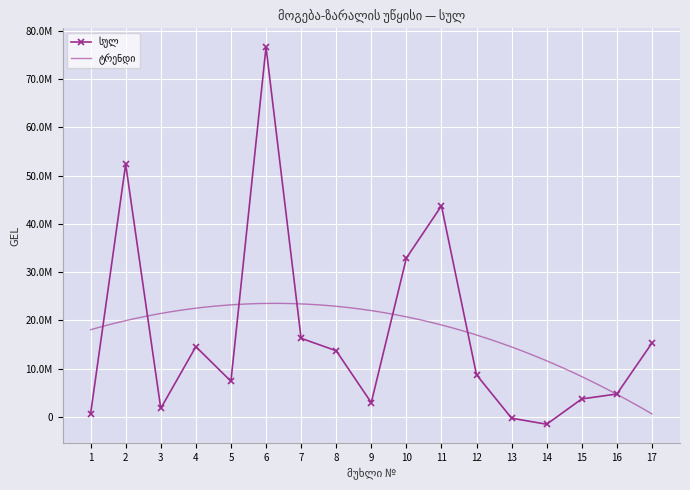

What is the difference between the values at 16 and 10?

28167873.1